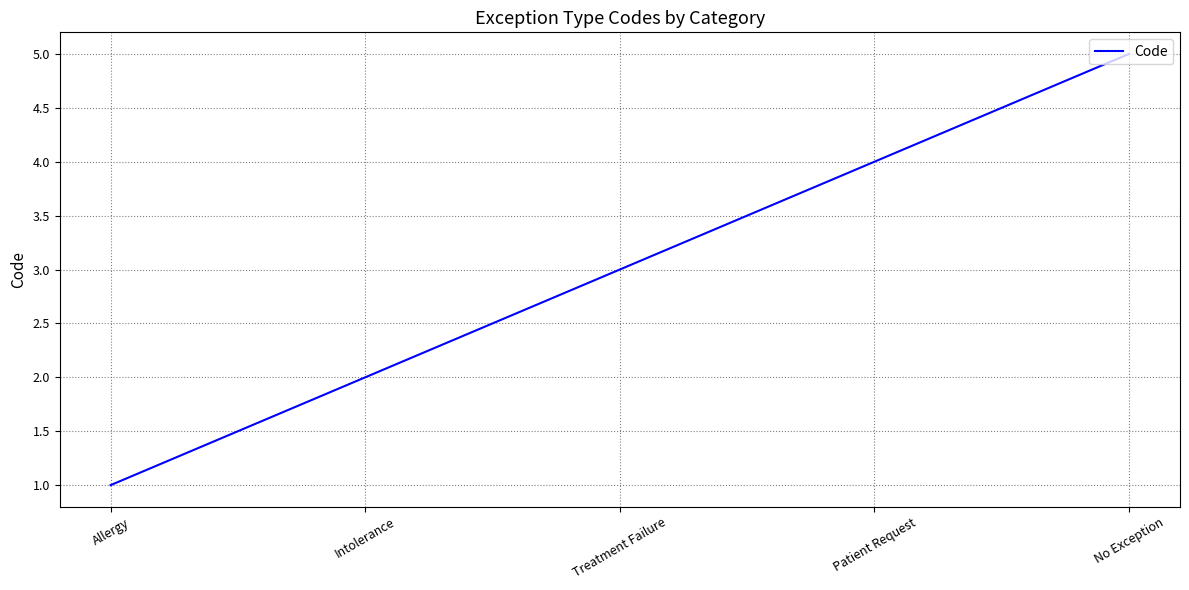

Reading left to right, list all the values displayed in this chart.

Allergy=1	Intolerance=2	Treatment Failure=3	Patient Request=4	No Exception=5